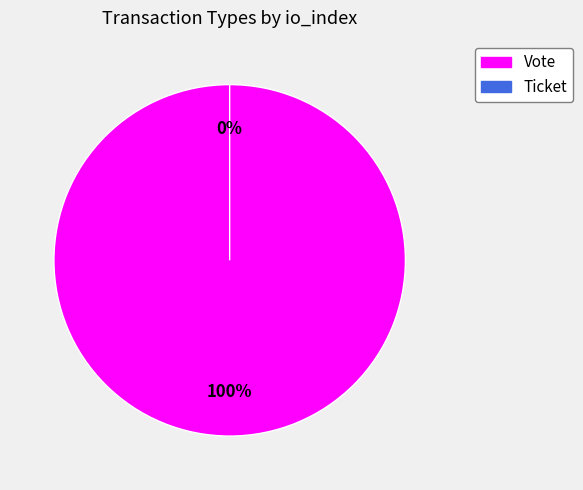

Is it true that Ticket is 1% of the pie?

False